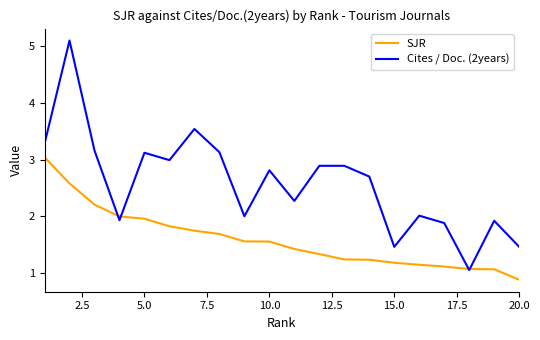

What are all the series names shown in the legend?

SJR, Cites / Doc. (2years)